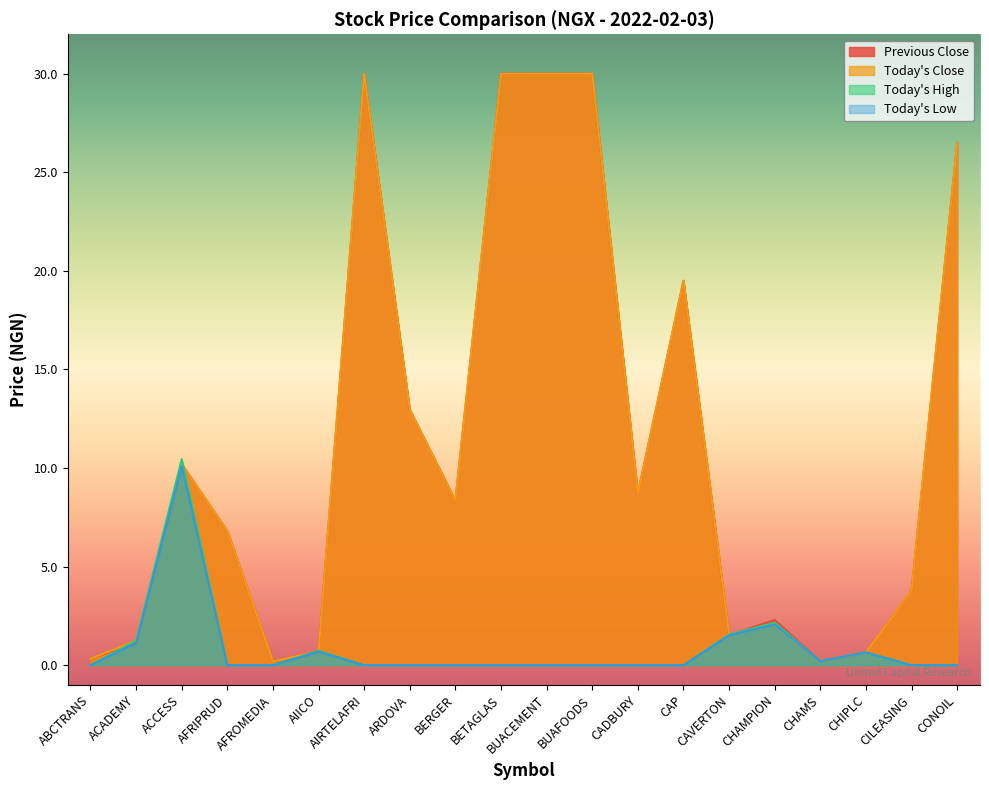

What is the spread (max minus min) of values at BUACEMENT?

30.0